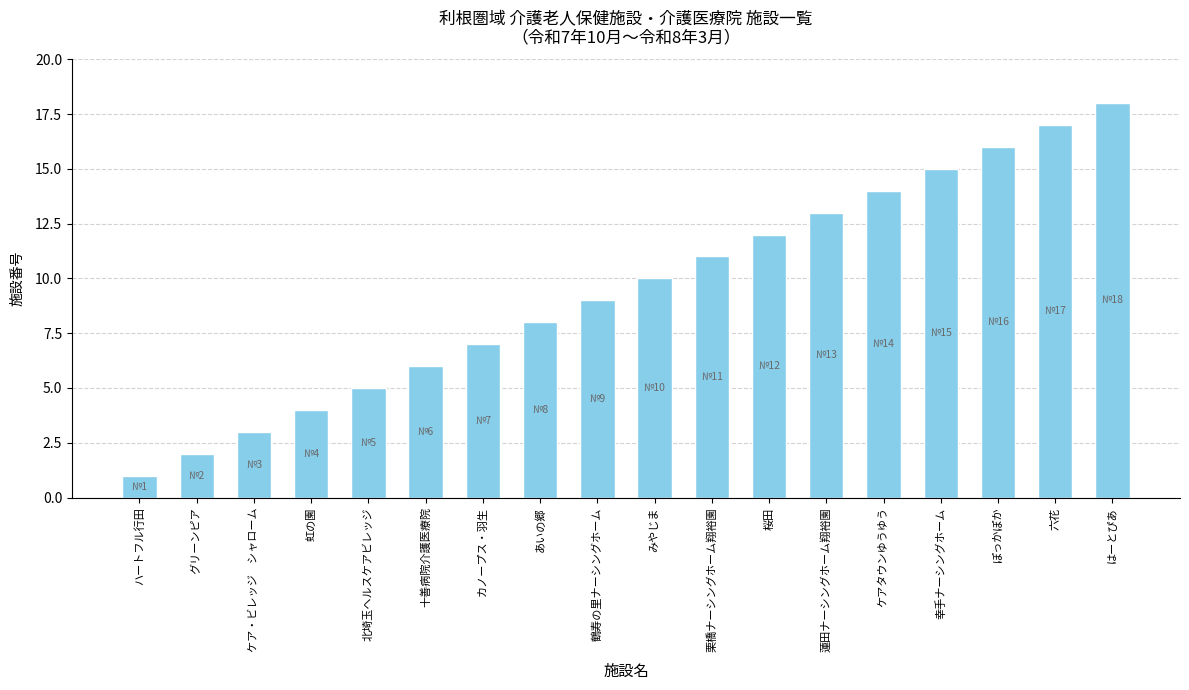

True or false: the data shows 11 at 栗橋ナーシングホーム翔裕園.

True